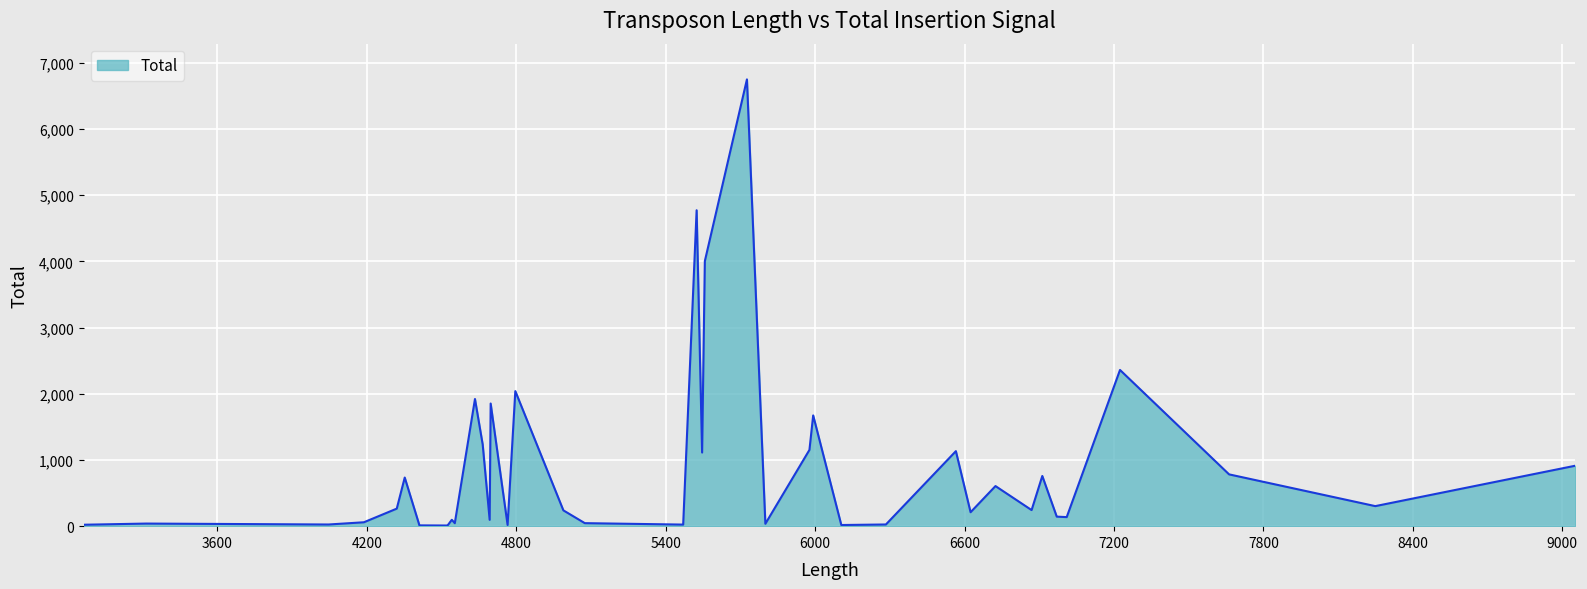

Does the chart have visible grid lines?

Yes